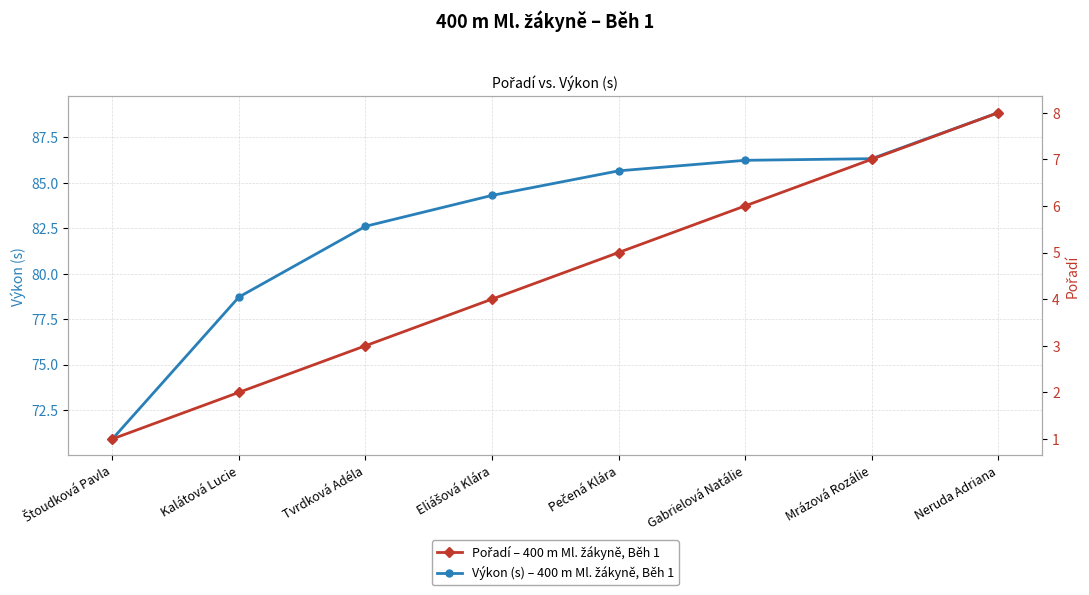

What is the value of the Pořadí – 400 m Ml. žákyně, Běh 1 point at the 1st from the left?

1.0